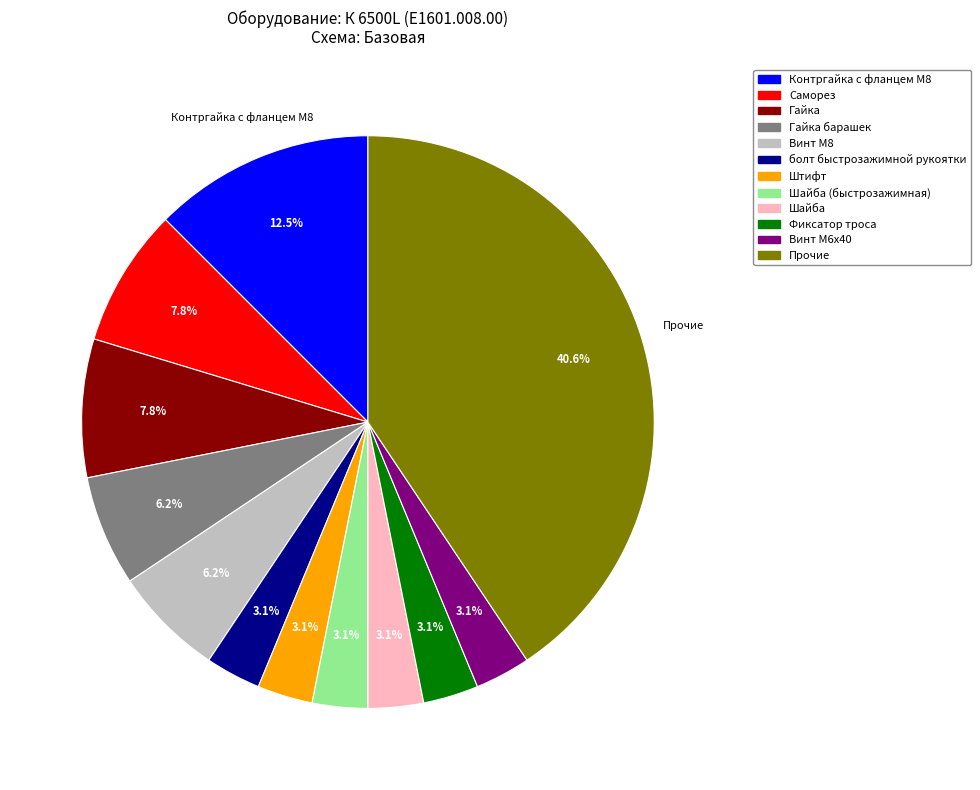

Does any single category account for the majority?

No